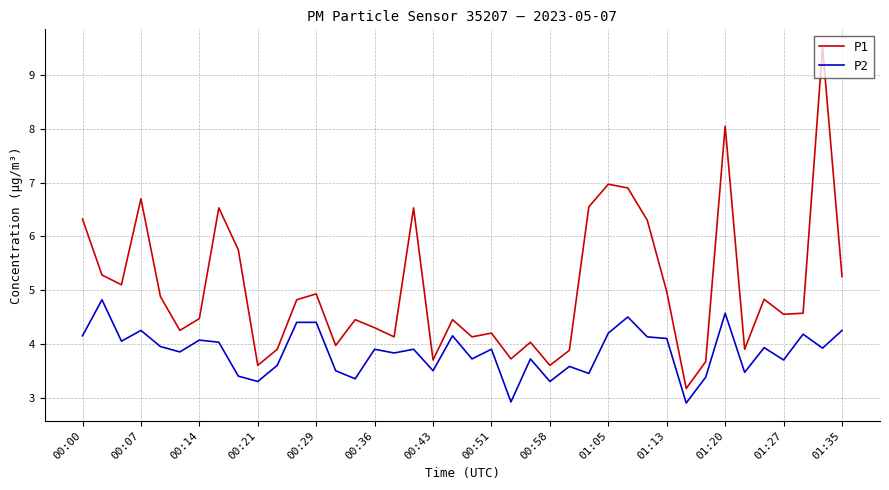

True or false: P1 and P2 intersect in this chart.

False